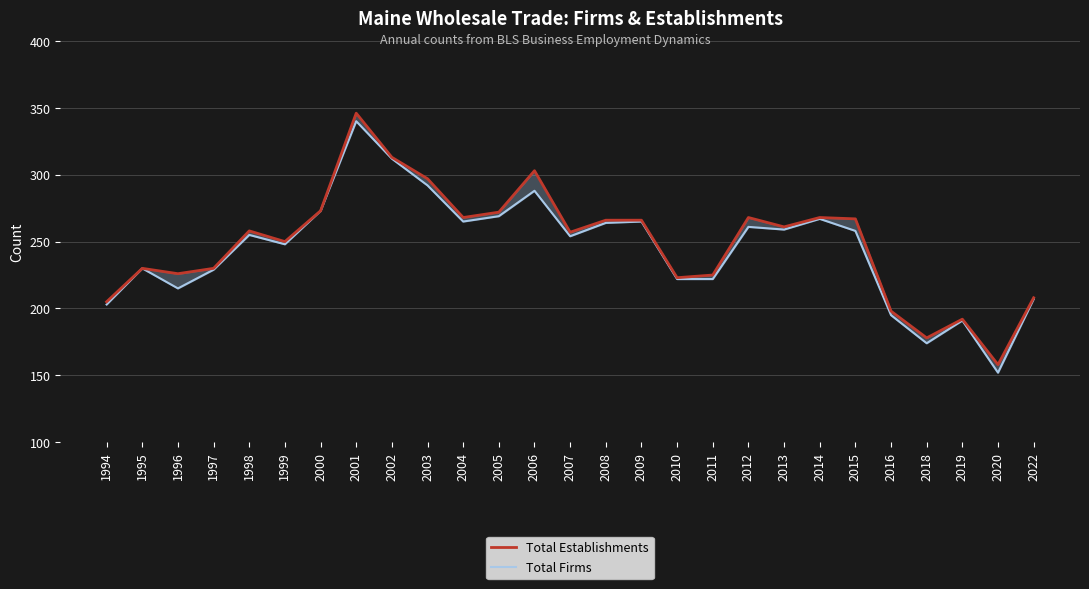

Is it true that Total Establishments equals 313 at 2002?

True